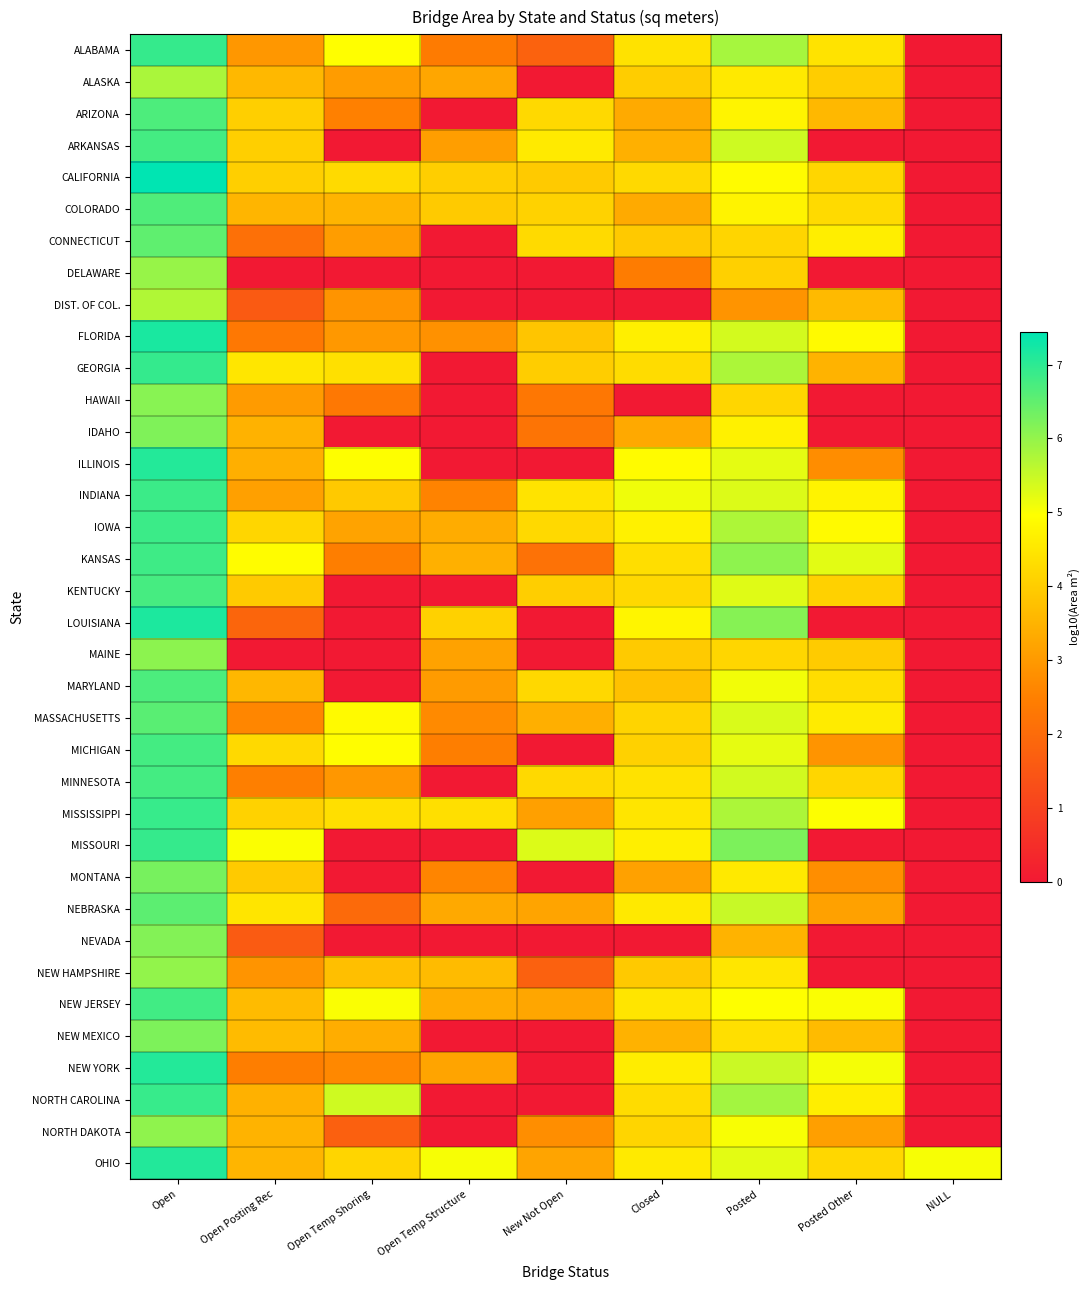

Which category has the highest value across all series?

Open